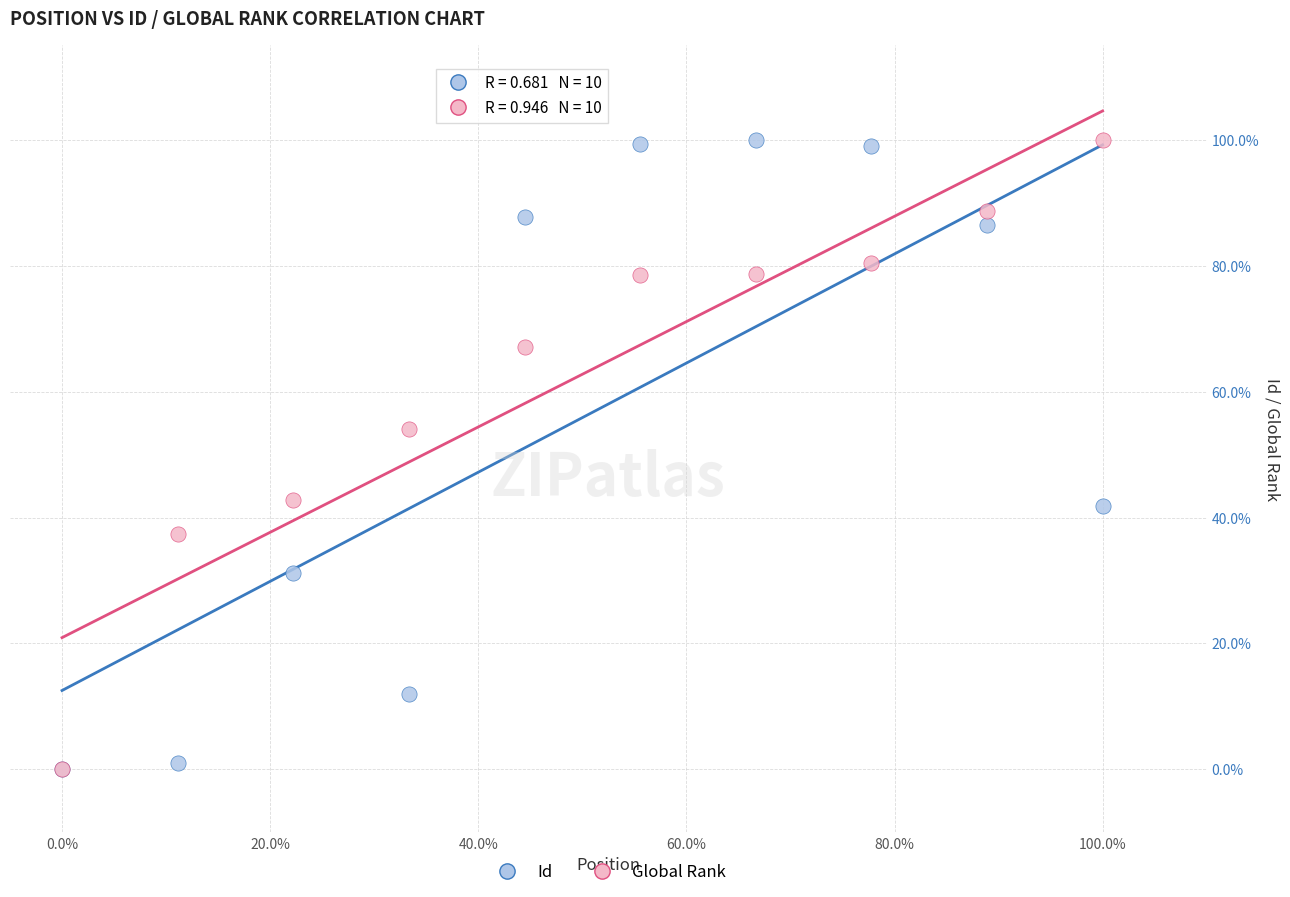

What are all the series names shown in the legend?

Id, Global Rank